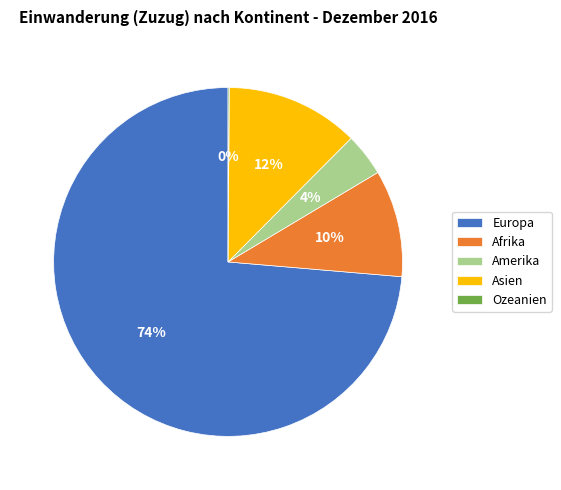

To the nearest percent, what is the difference between the largest and smallest slice percentages?

74%